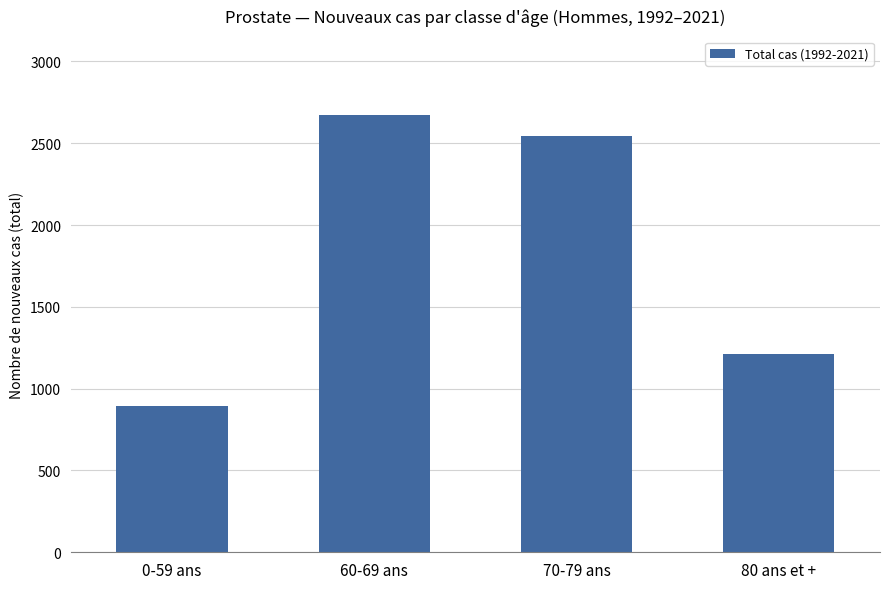

What is the change in value from 0-59 ans to 70-79 ans?

+1653